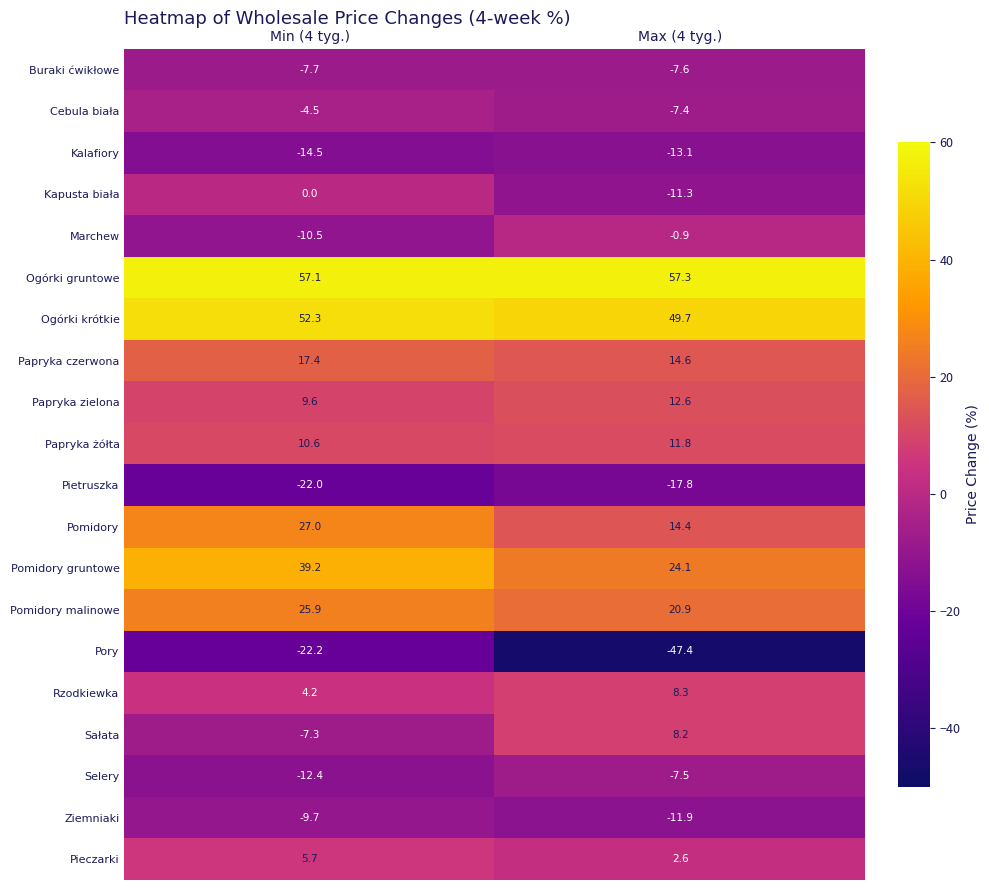

At which label is Pomidory closest to 20?

Max (4 tyg.)